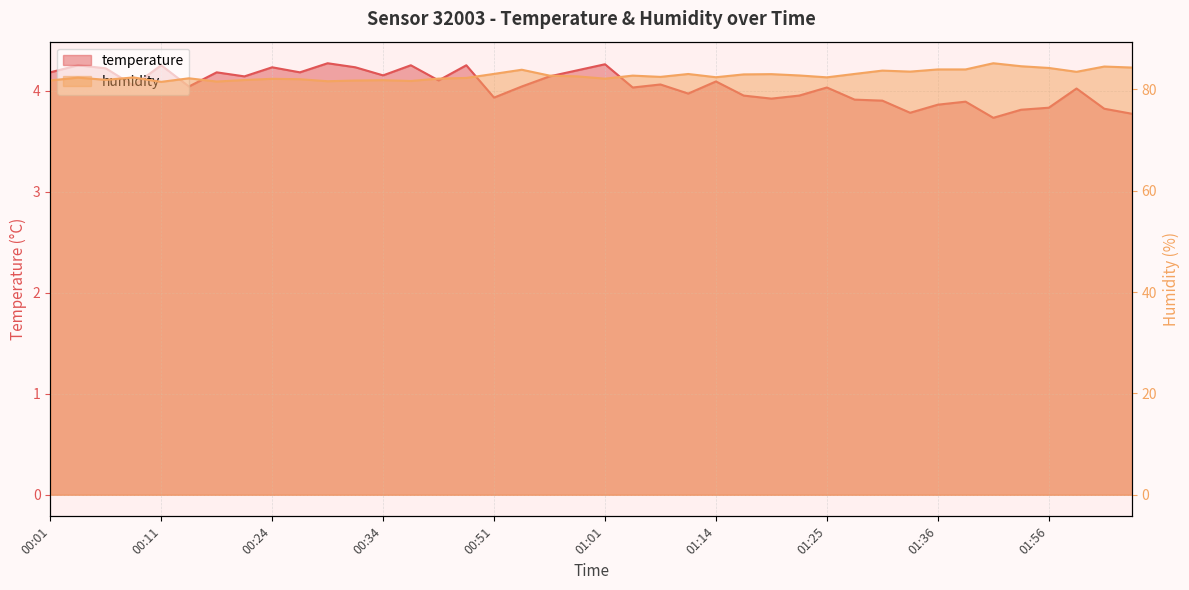

Which series has the widest spread of values?

humidity